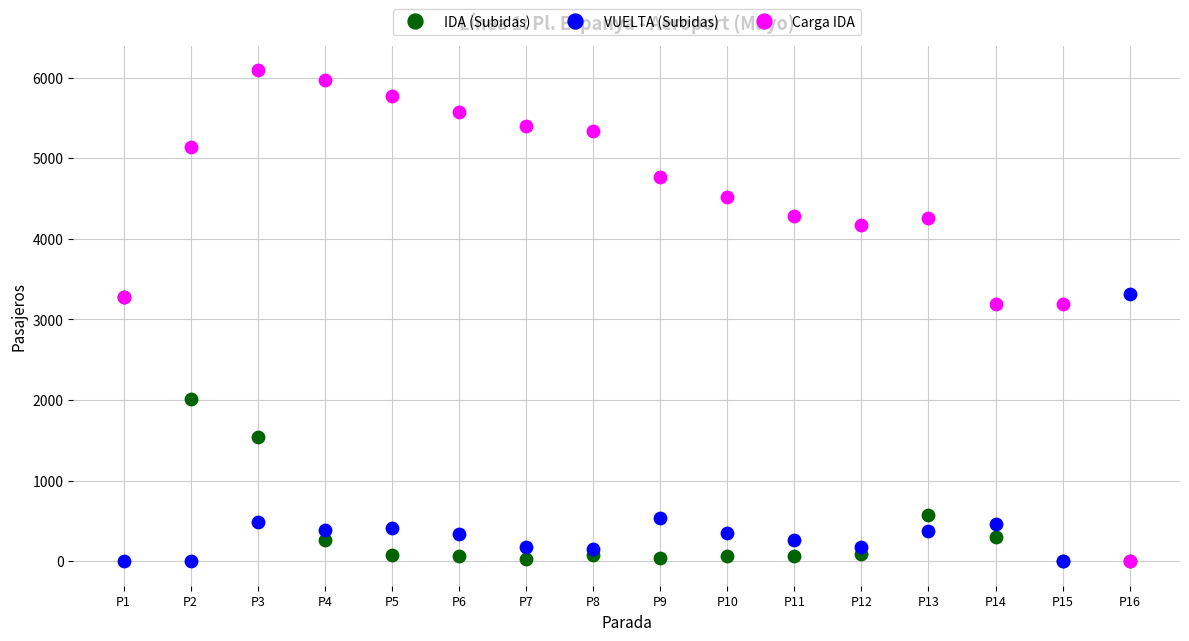

Which series reaches the maximum Y coordinate?

Carga IDA